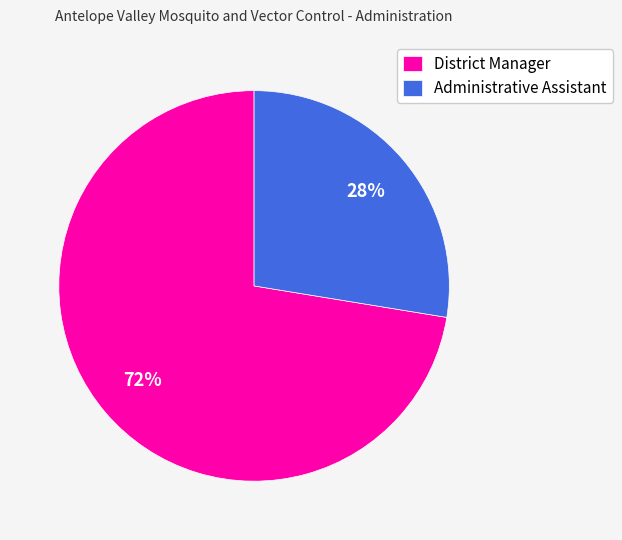

Do Administrative Assistant and District Manager together represent more than half of the pie?

Yes